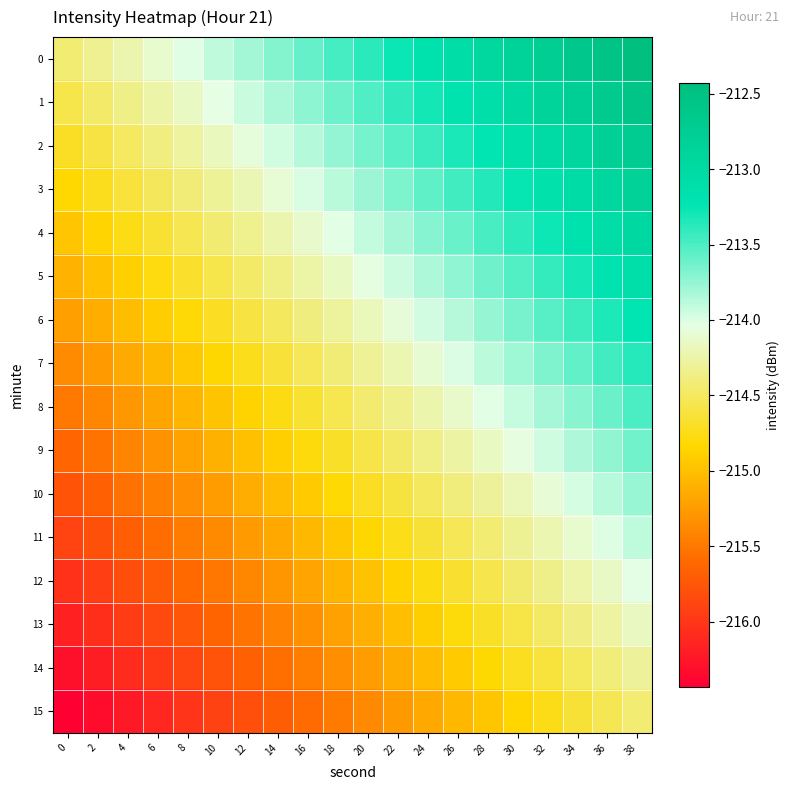

What is the spread (max minus min) of values at 36?

2.0